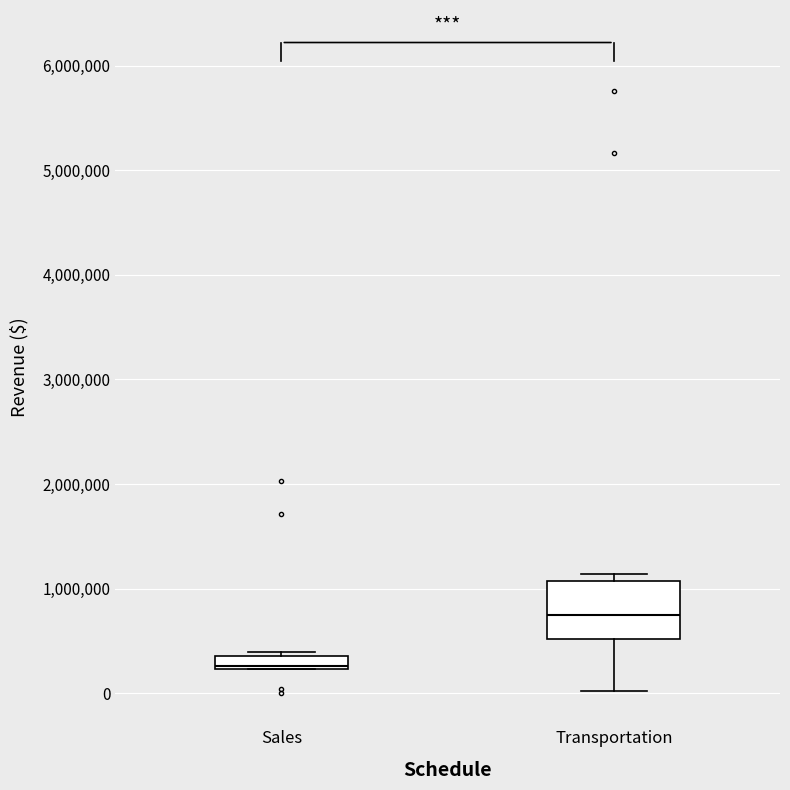

Where is the upper edge of the box for Sales on the y-axis? The values are not printed on the chart, so give them approximately, as read against the axis.

400000